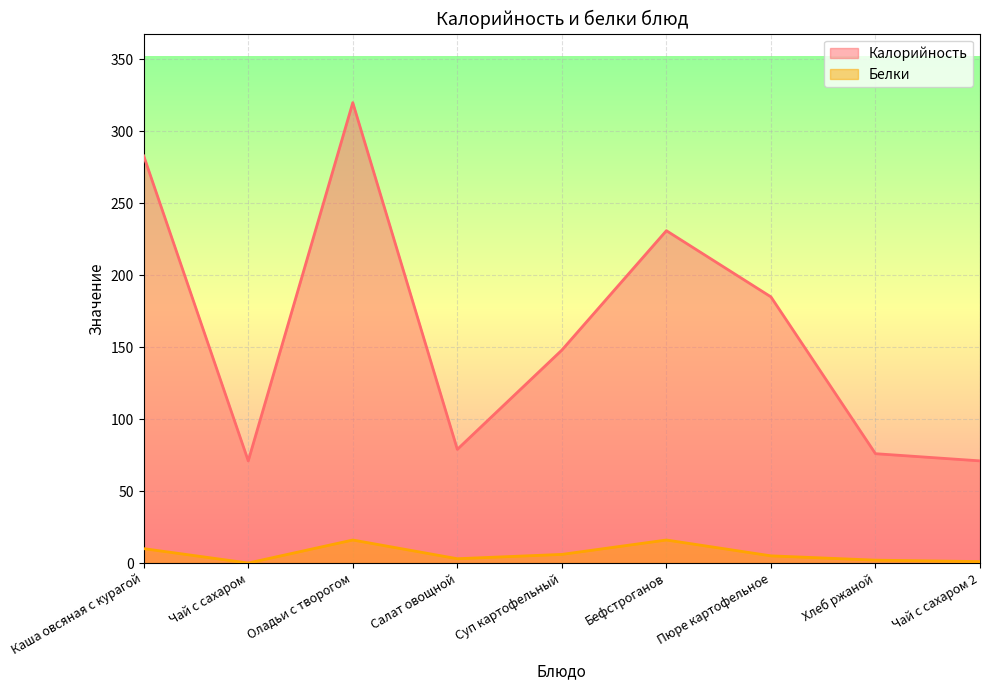

What is the average value of the Калорийность series?

163